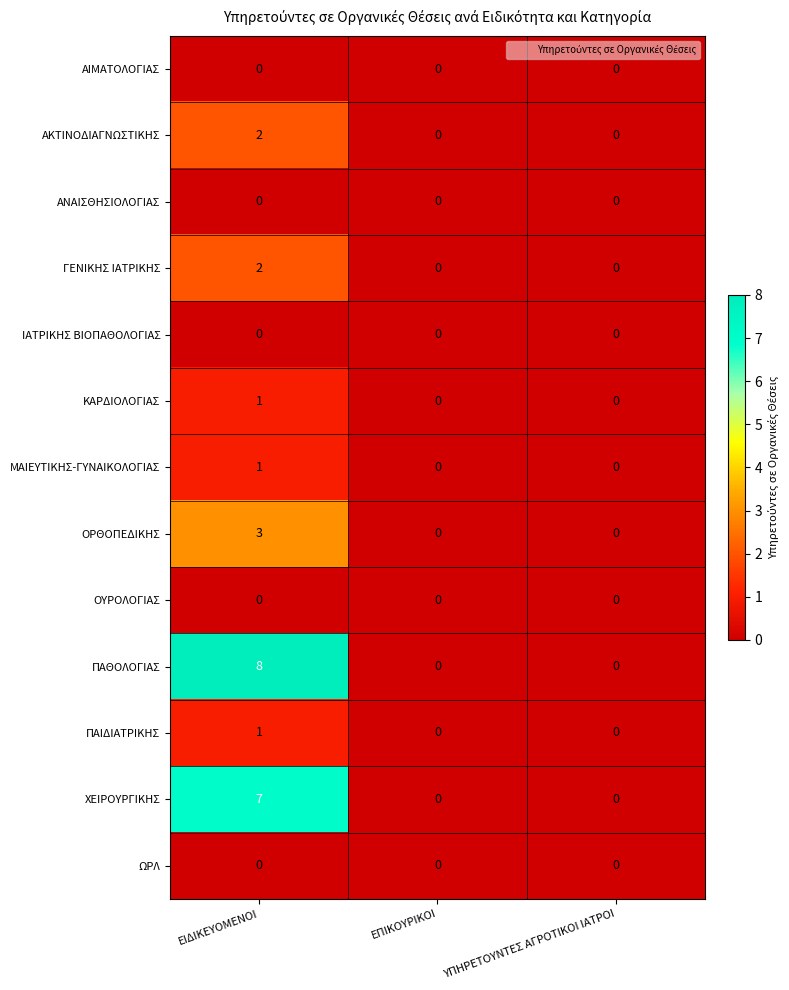

What is the total value across all series at ΕΙΔΙΚΕΥΟΜΕΝΟΙ?

25